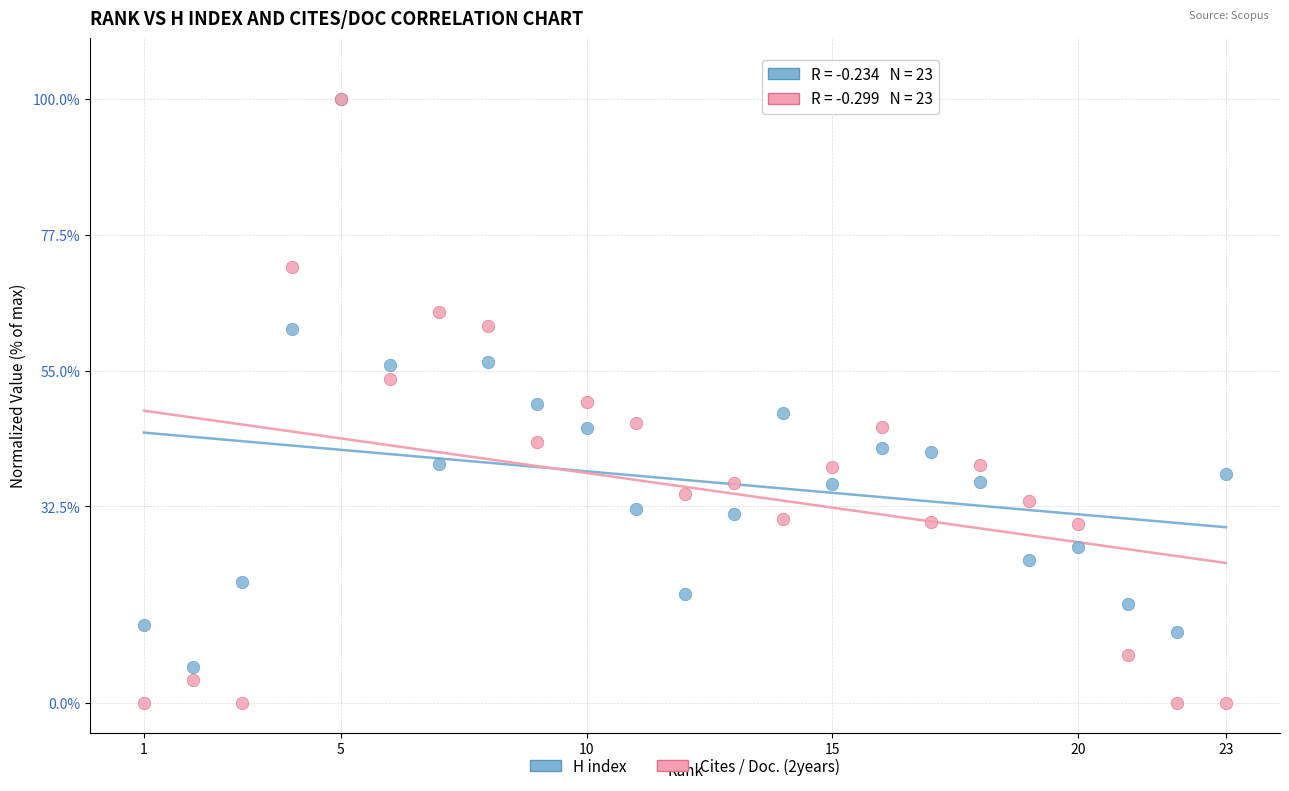

What are all the series names shown in the legend?

H index, Cites / Doc. (2years)